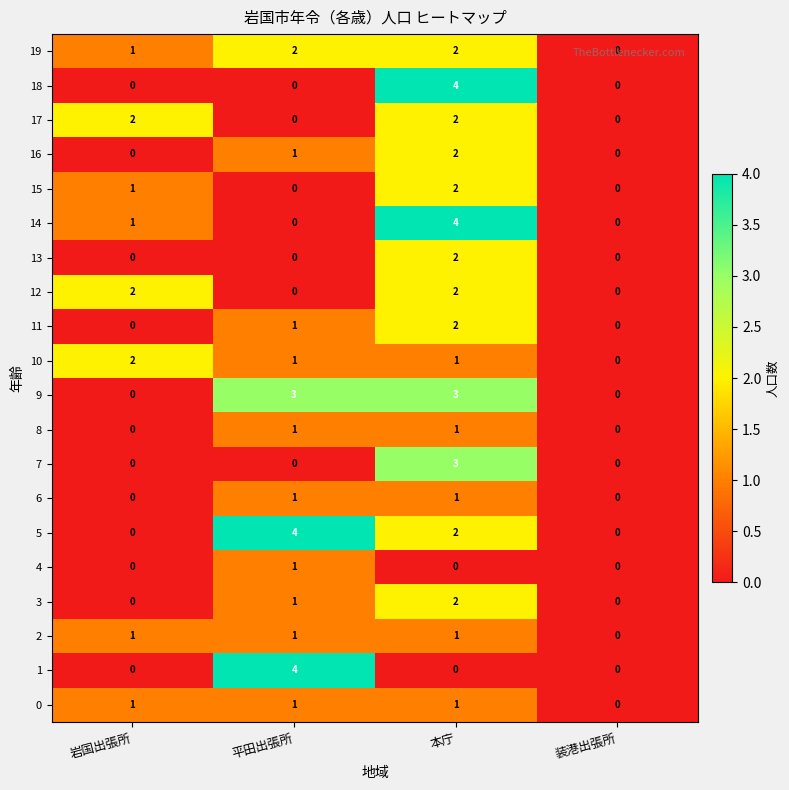

Is it true that 7 equals 0 at 岩国出張所?

True